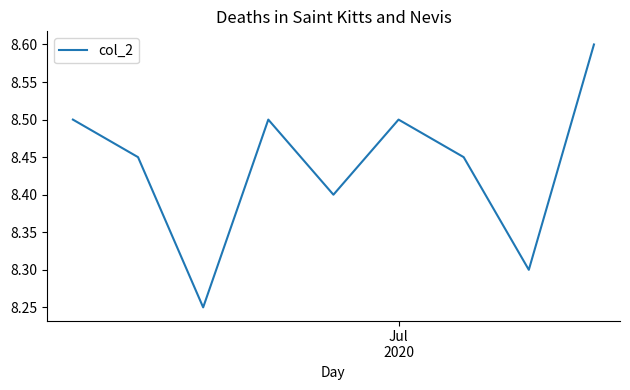

What is the greatest value displayed?

8.6